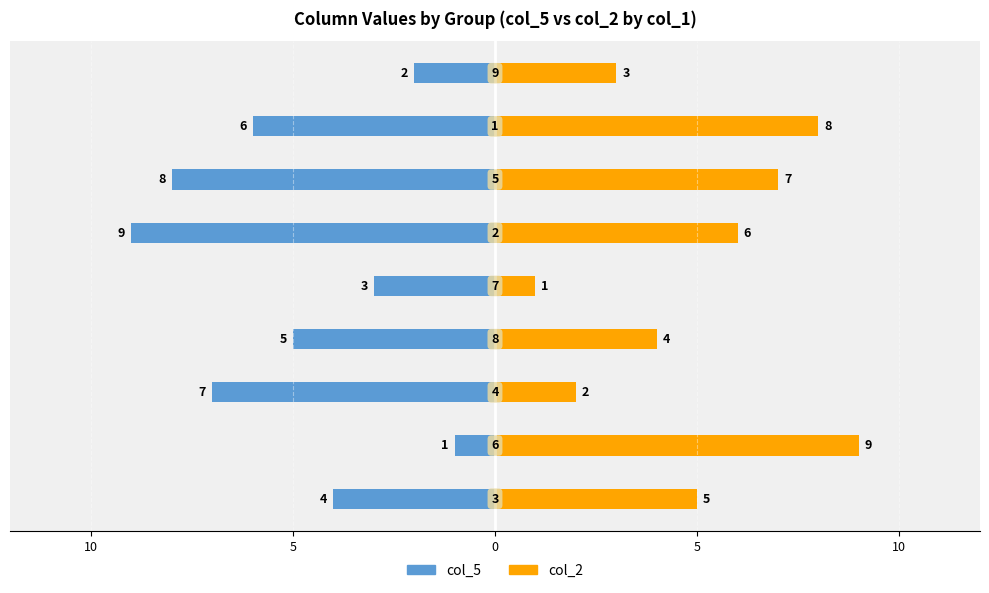

What is the difference between the maximum and minimum values in the col_5 series?

8